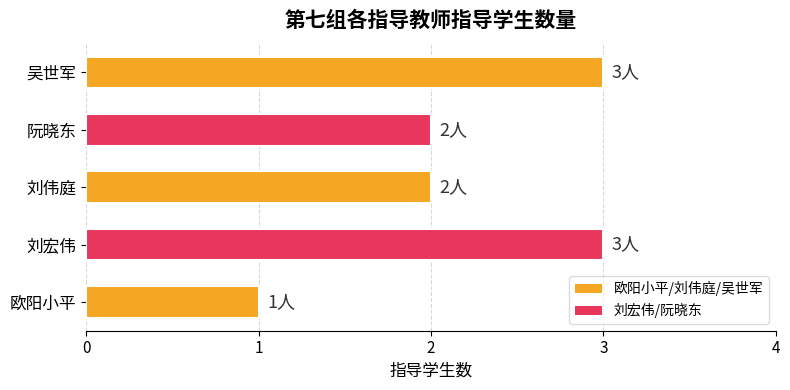

What is the minimum value shown in the chart?

1